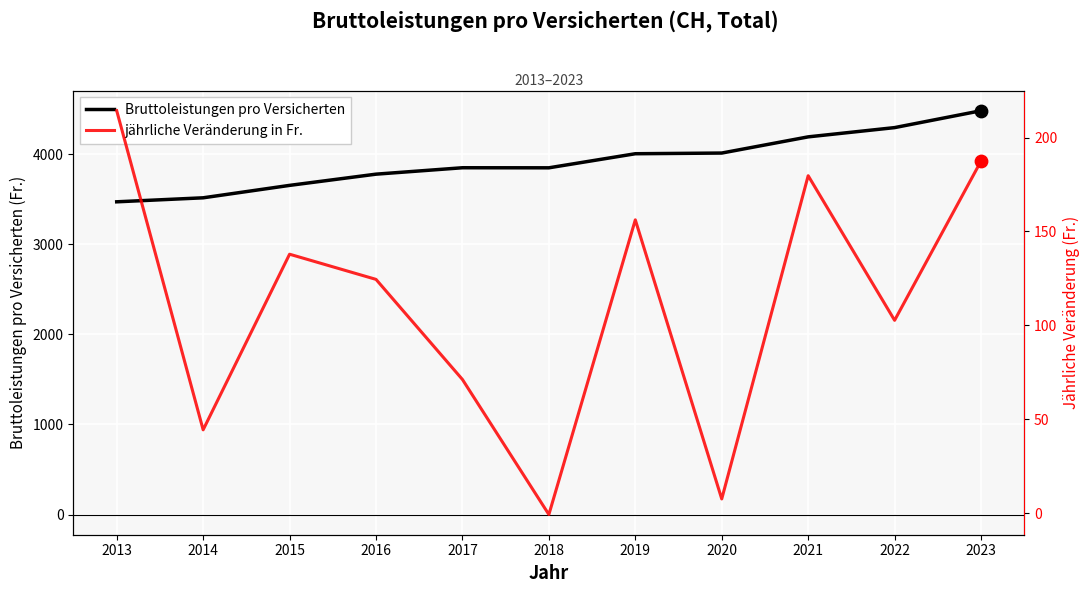

What are all the series names shown in the legend?

Bruttoleistungen pro Versicherten, jährliche Veränderung in Fr.